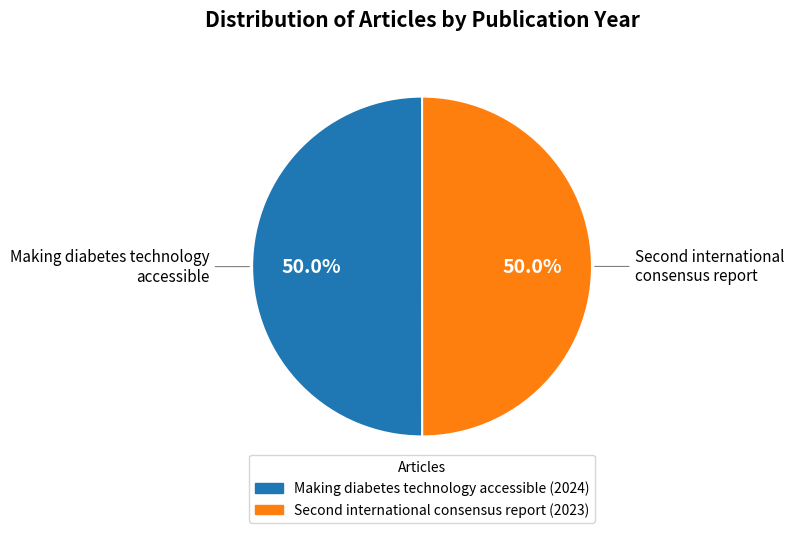

To the nearest percent, what percentage of the pie is Making diabetes technology accessible?

50%